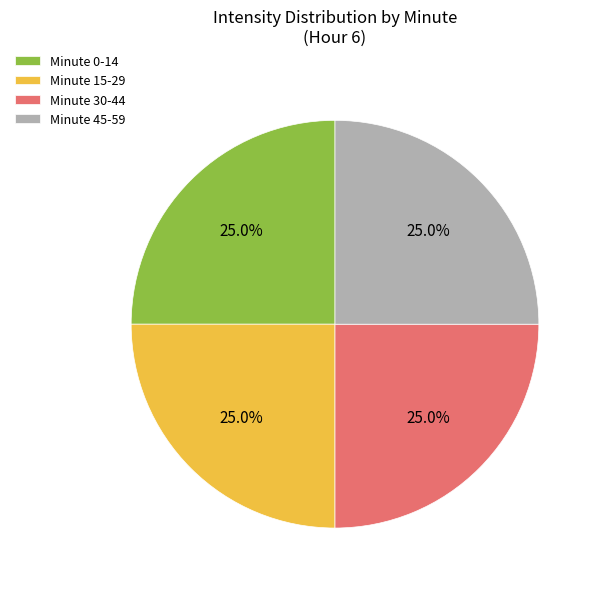

What is the total percentage of Minute 15-29 and Minute 45-59?

50.0%